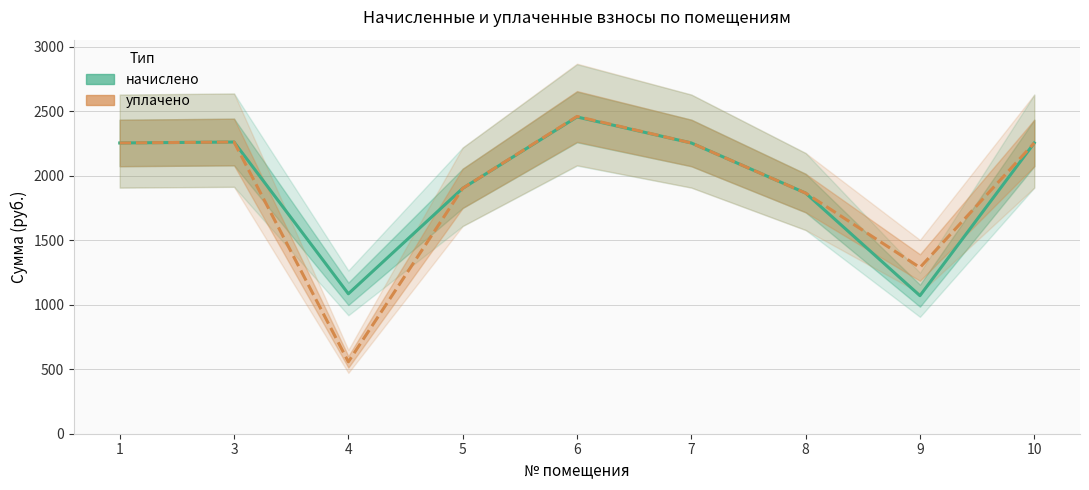

Which label corresponds to the largest value in the chart?

6